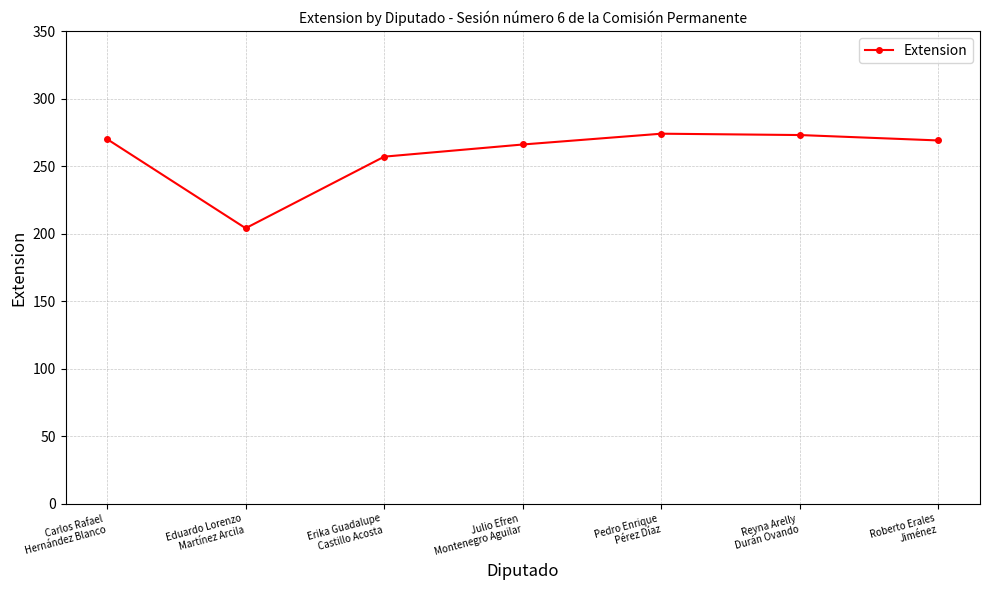

True or false: the data shows 266 at Julio Efren
Montenegro Aguilar.

True